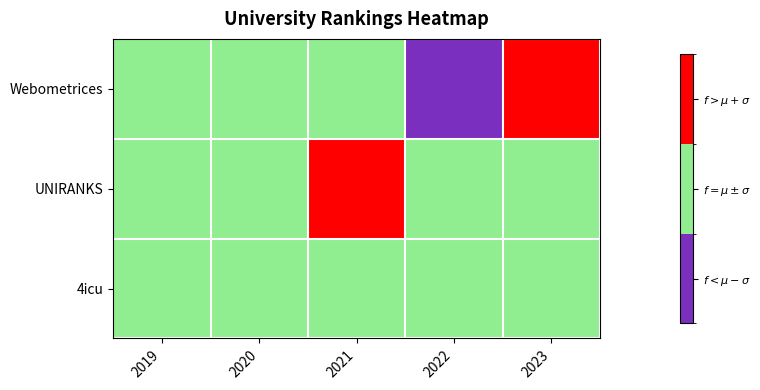

Which series changed the most between 2020 and 2021?

UNIRANKS